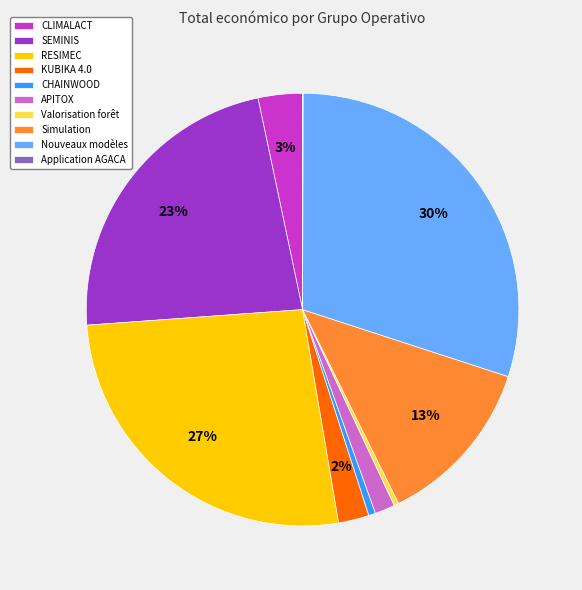

Which category has the biggest portion of the pie?

Nouveaux modèles